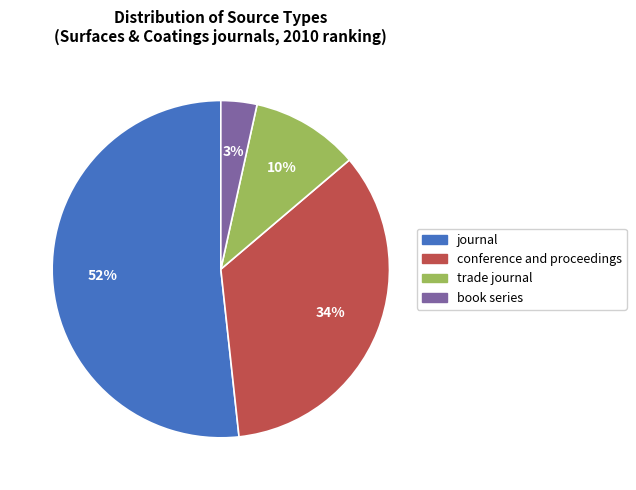

The journal slice represents 52% of the pie. True or false?

True